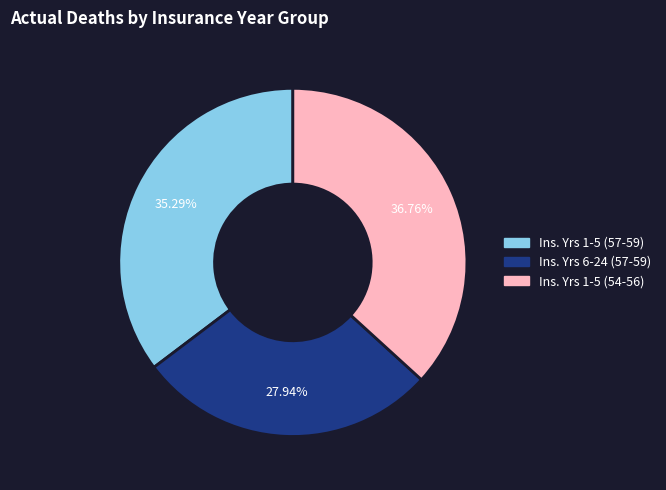

Does any single category account for the majority?

No